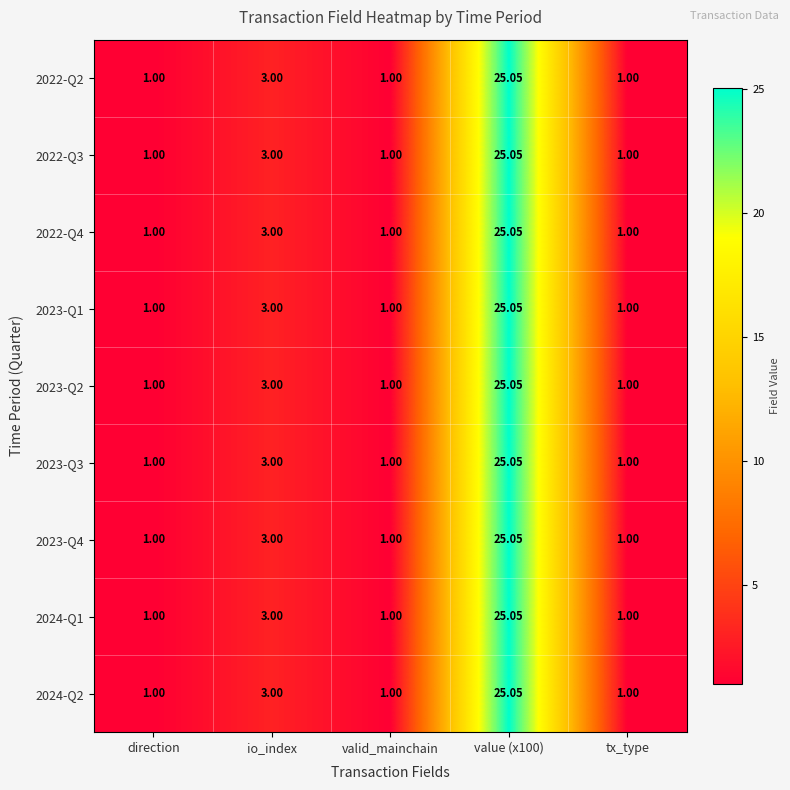

Where is 2024-Q2 nearest to the value 13?

io_index